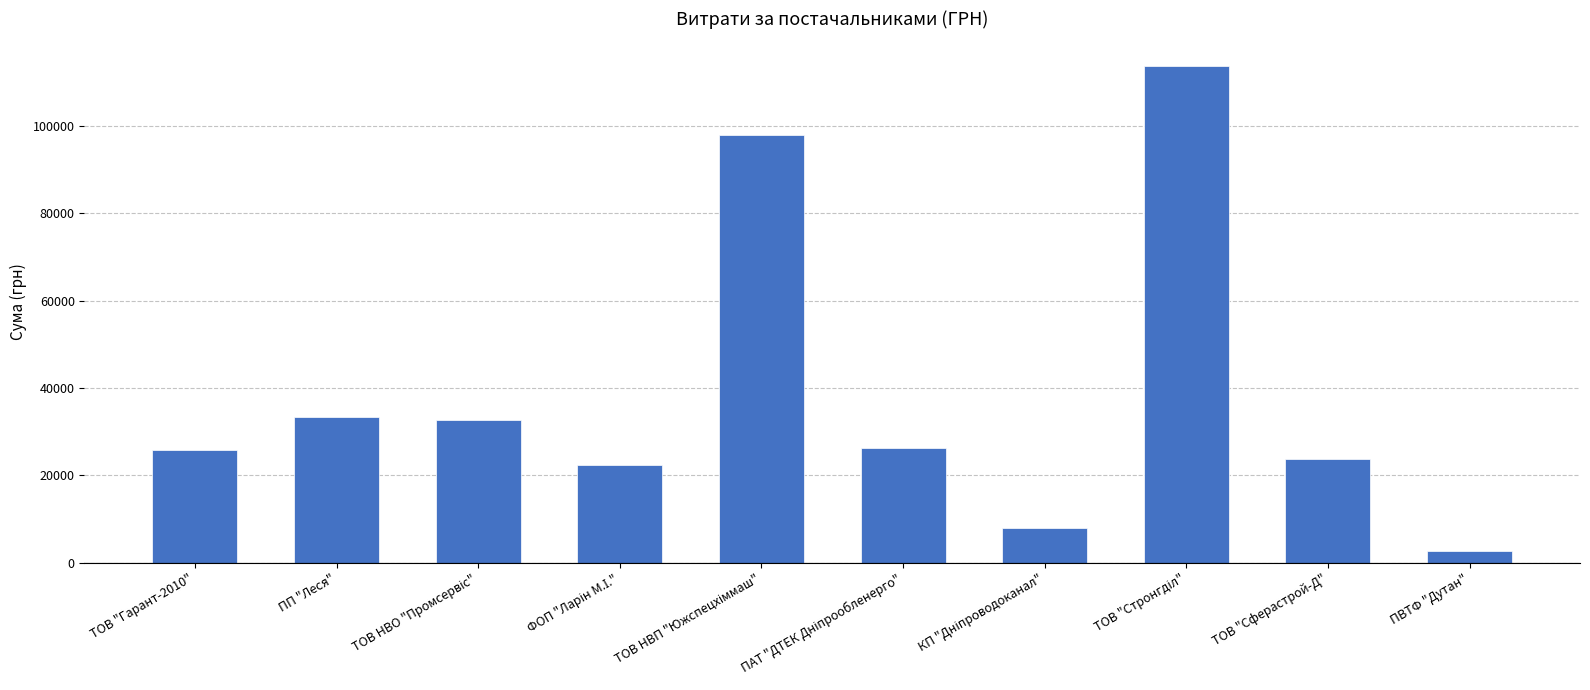

What is the average value?

38665.0